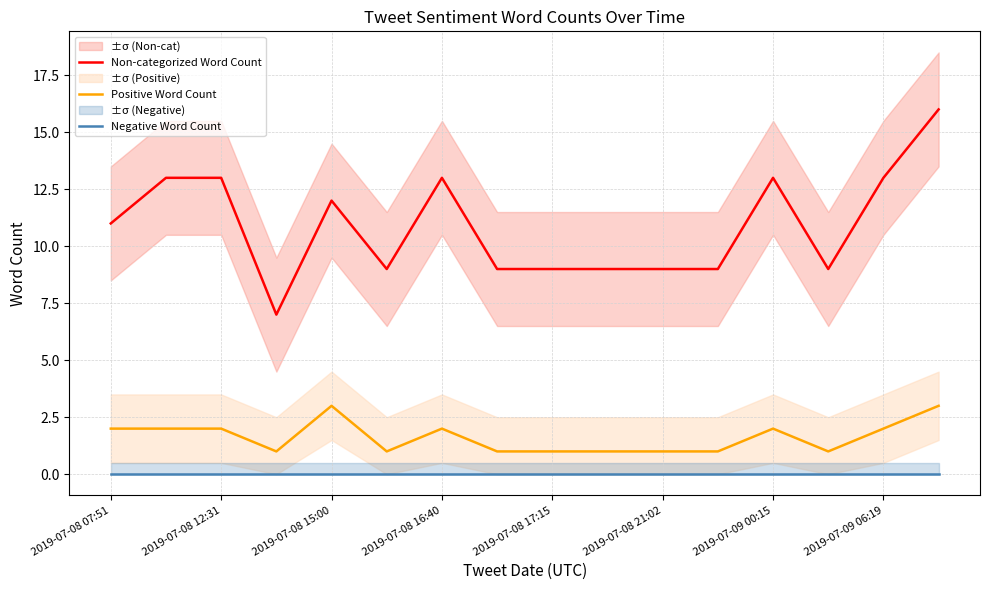

What is the maximum value for Non-categorized Word Count?

16